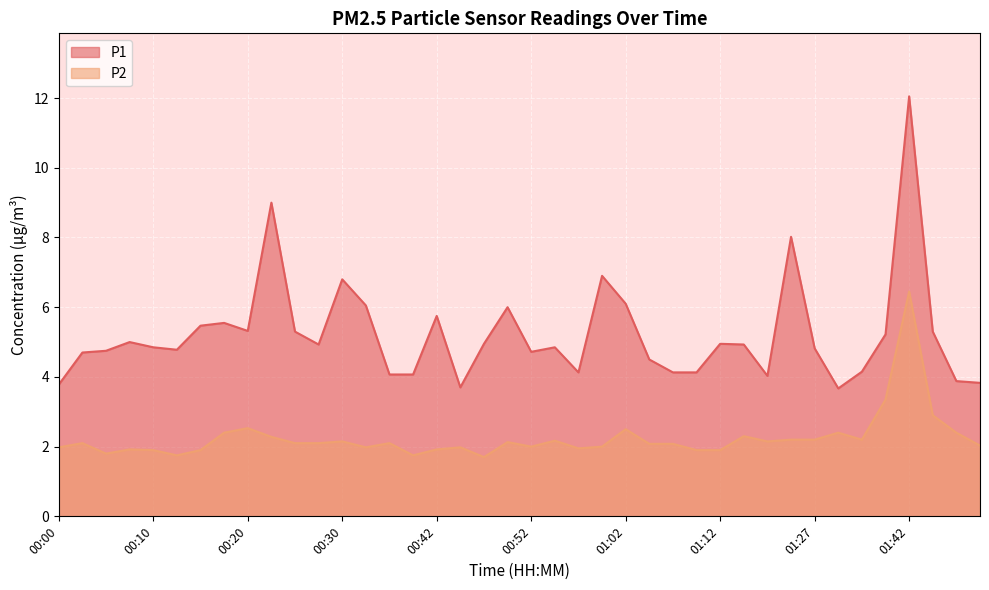

How many interior local valleys does the P1 series have?

8